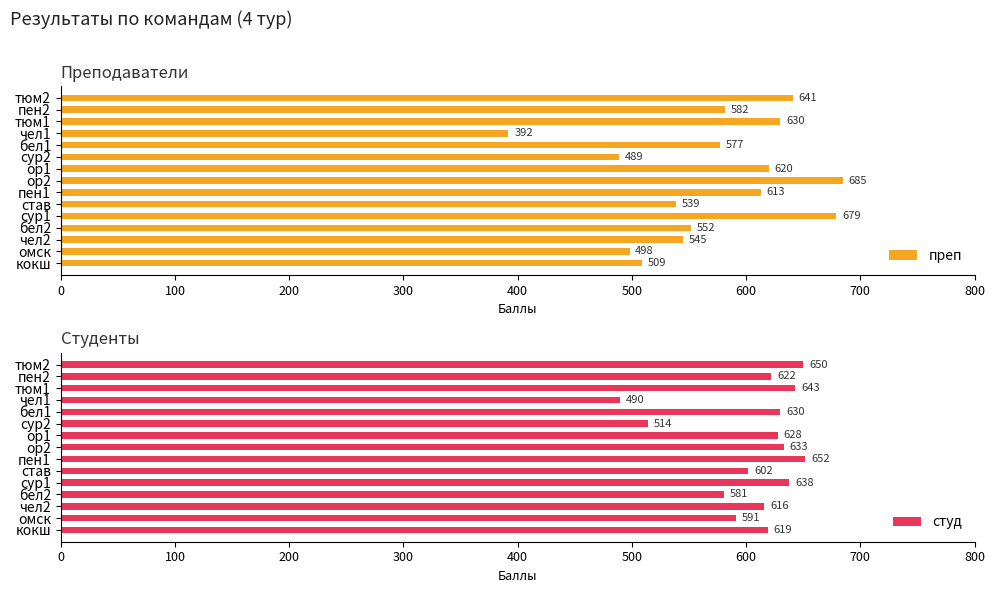

What is the value of the студ bar at the 14th from the left?

591